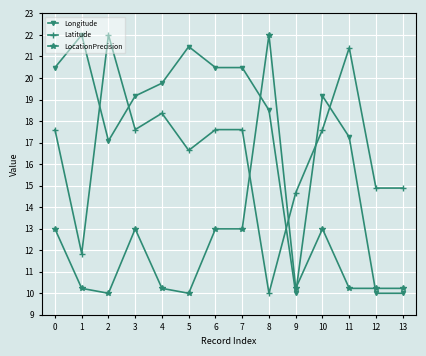

How many lines are shown in the chart?

3